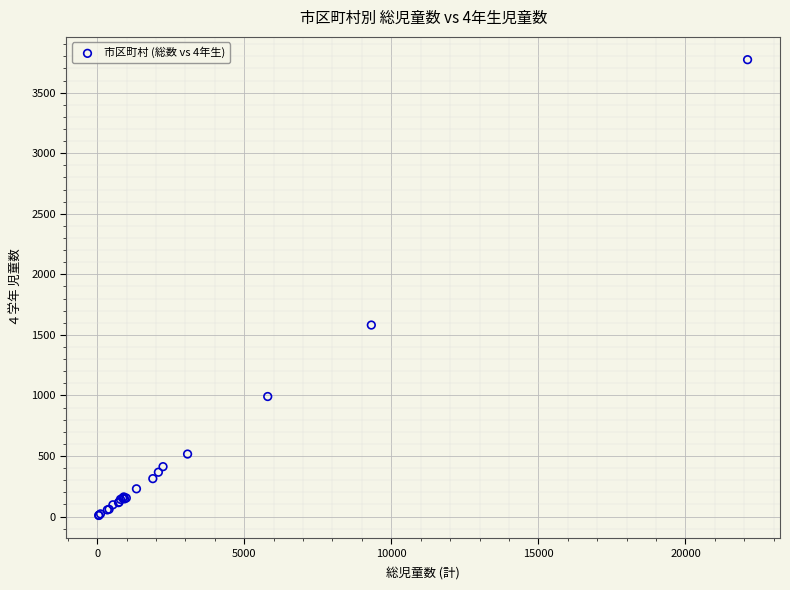

What Y value in the scatter plot is closest to 1890?

1581